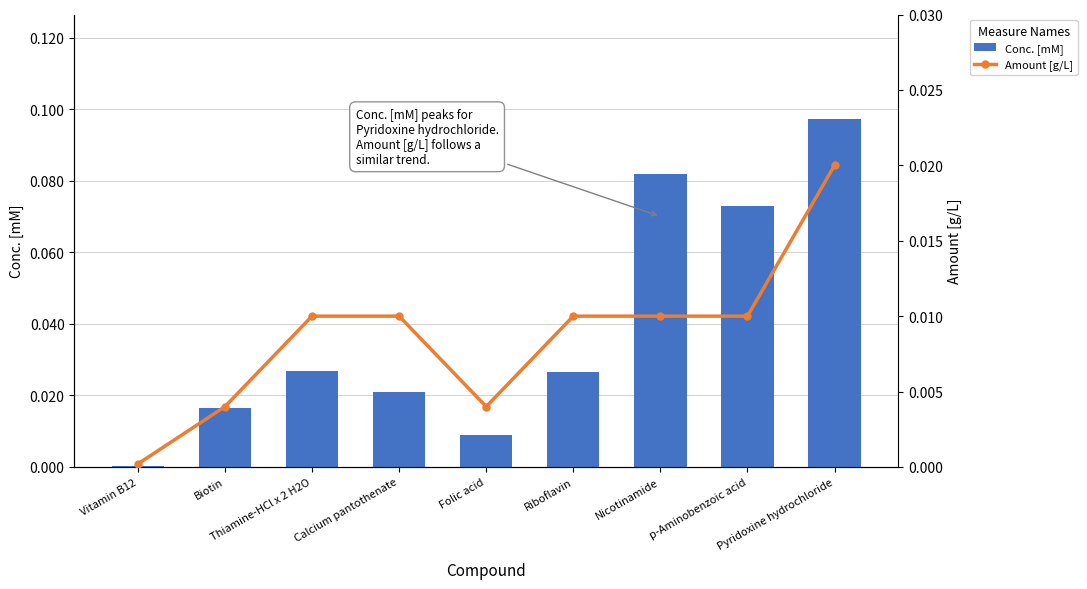

What is the difference between the Conc. [mM] values at p-Aminobenzoic acid and Calcium pantothenate?

0.1